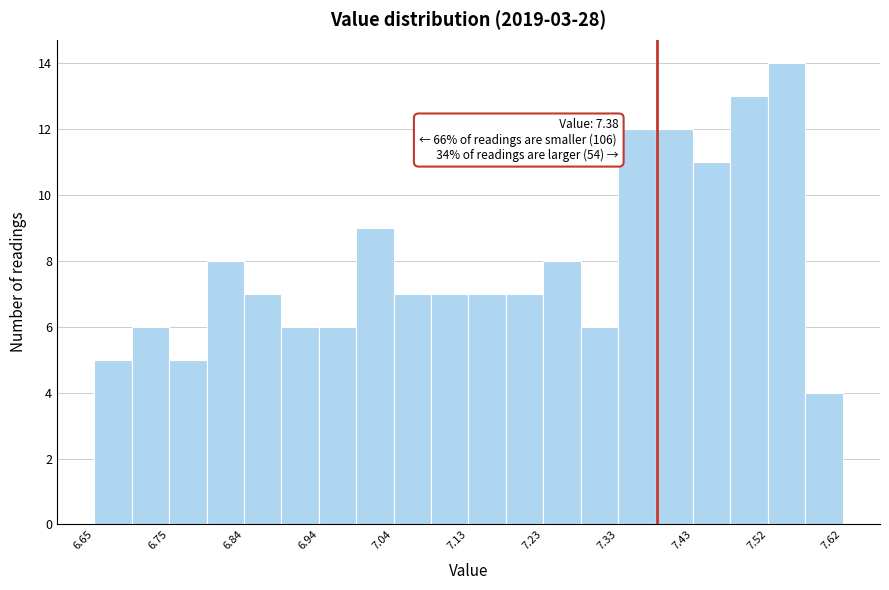

Over which range of the x-axis is the bar tallest?

7.52 to 7.57